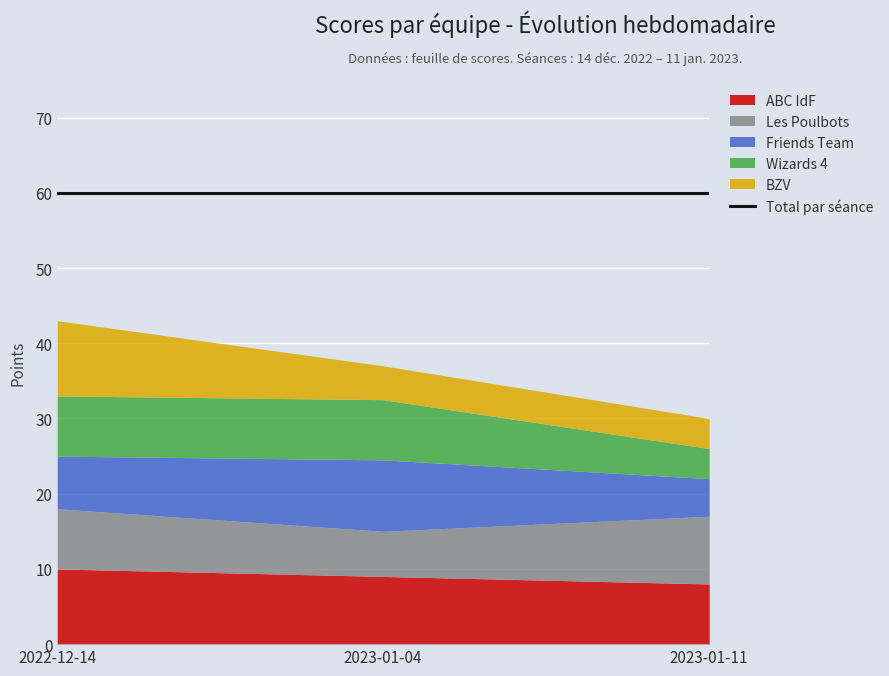

What is the sum of all Les Poulbots values?

23.0